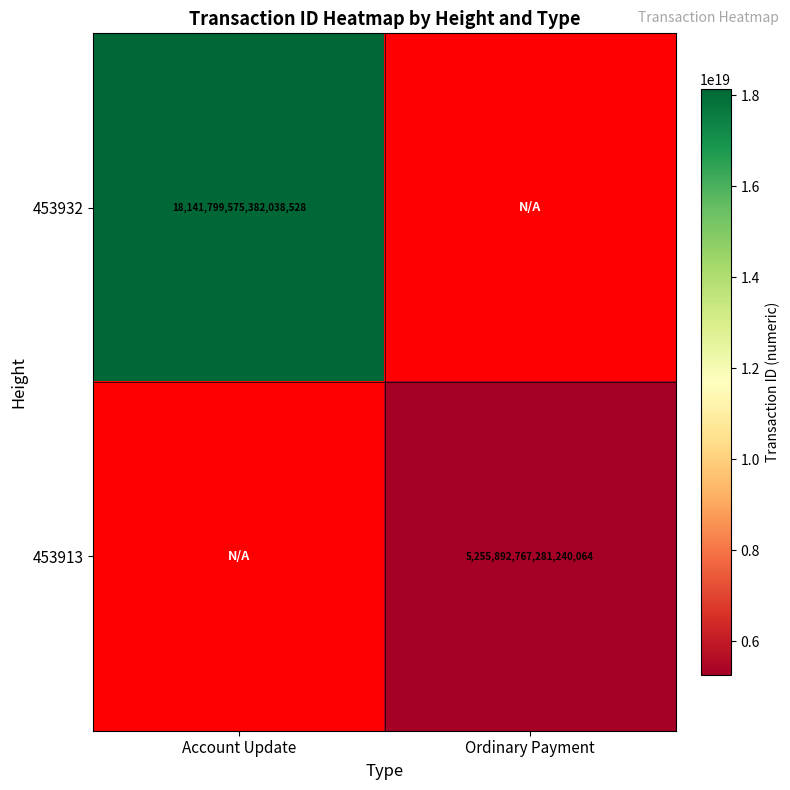

Is it true that 453932 equals 18141799575382038528 at Account Update?

True